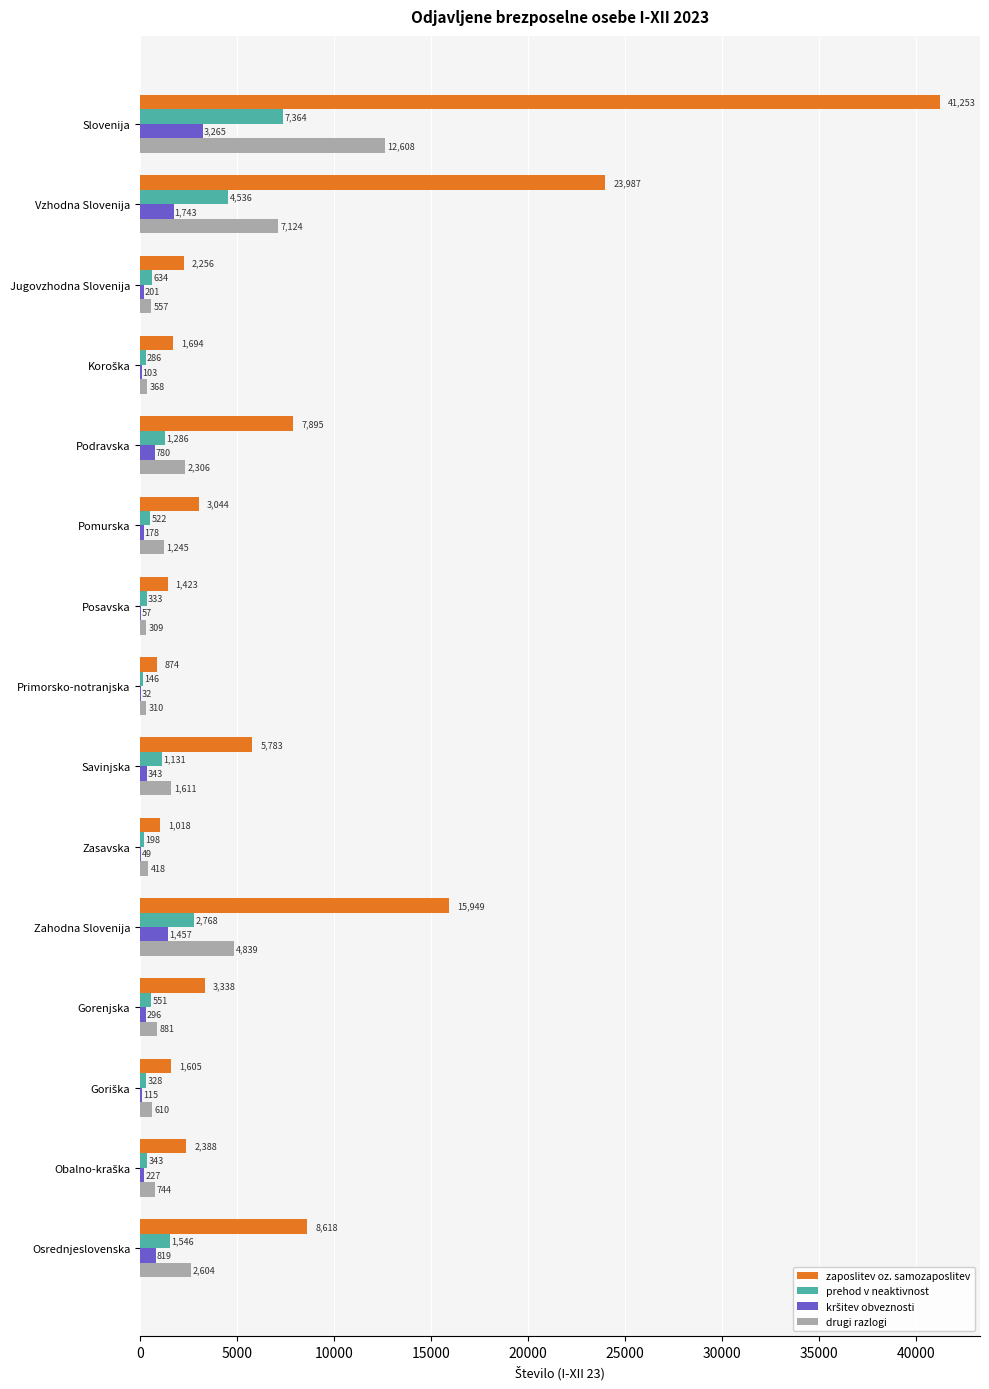

Which series has the largest range (max minus min)?

zaposlitev oz. samozaposlitev